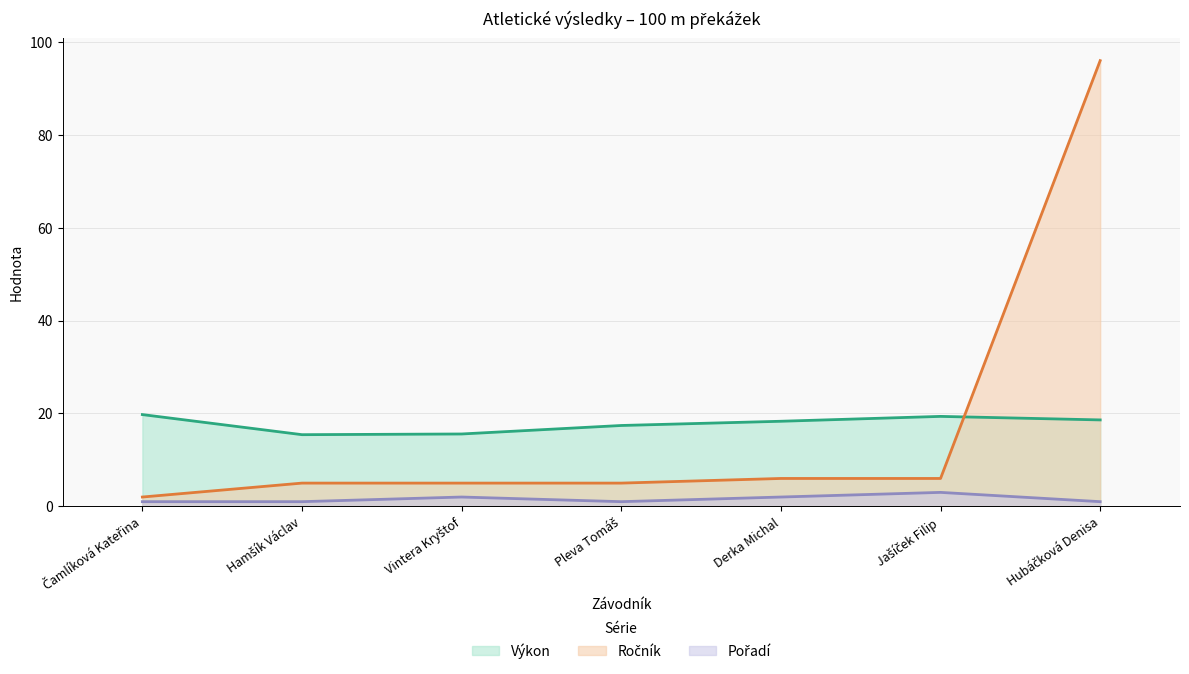

Is it true that Výkon (line) equals 18.6 at Hubáčková Denisa?

True